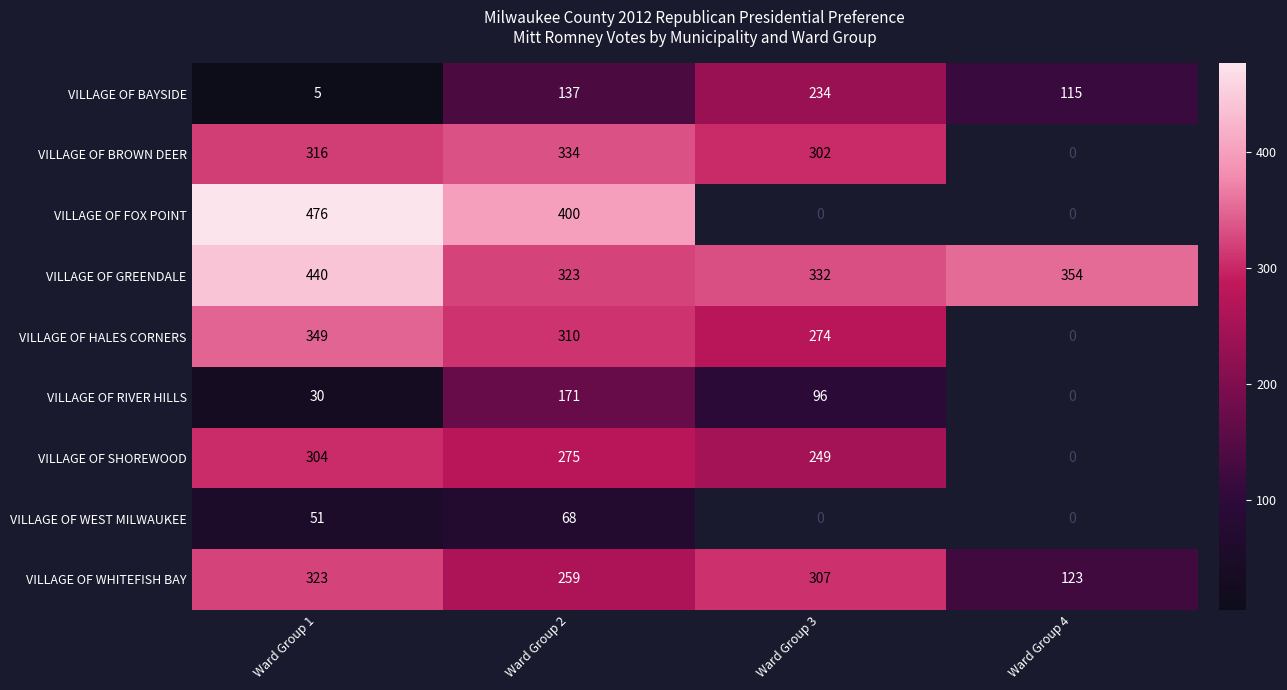

What is the maximum value shown in the chart?

476.0